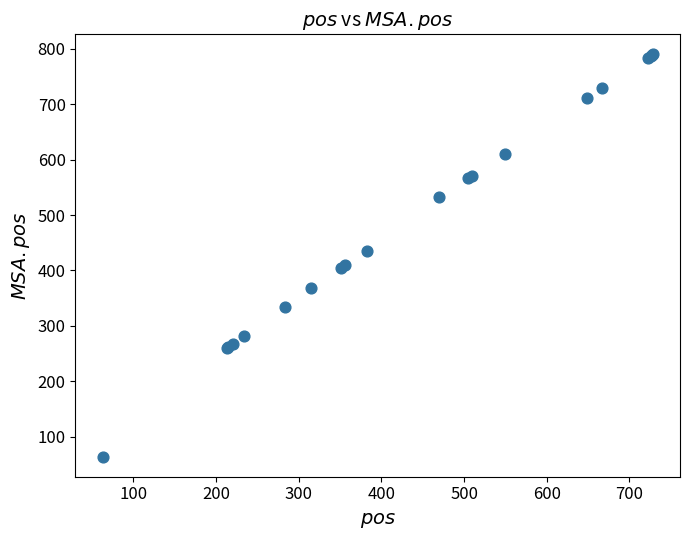

What Y value in the scatter plot is closest to 427?

435